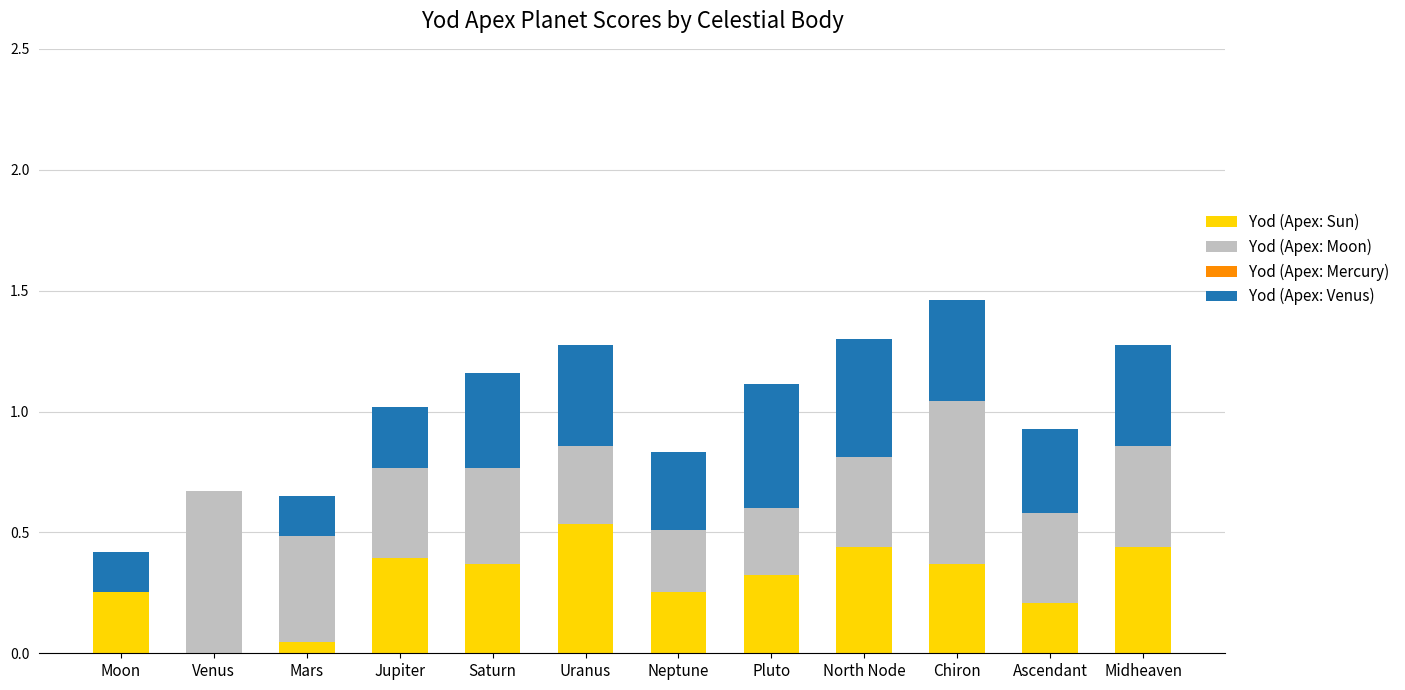

At which category is the sum across all series the highest?

Chiron